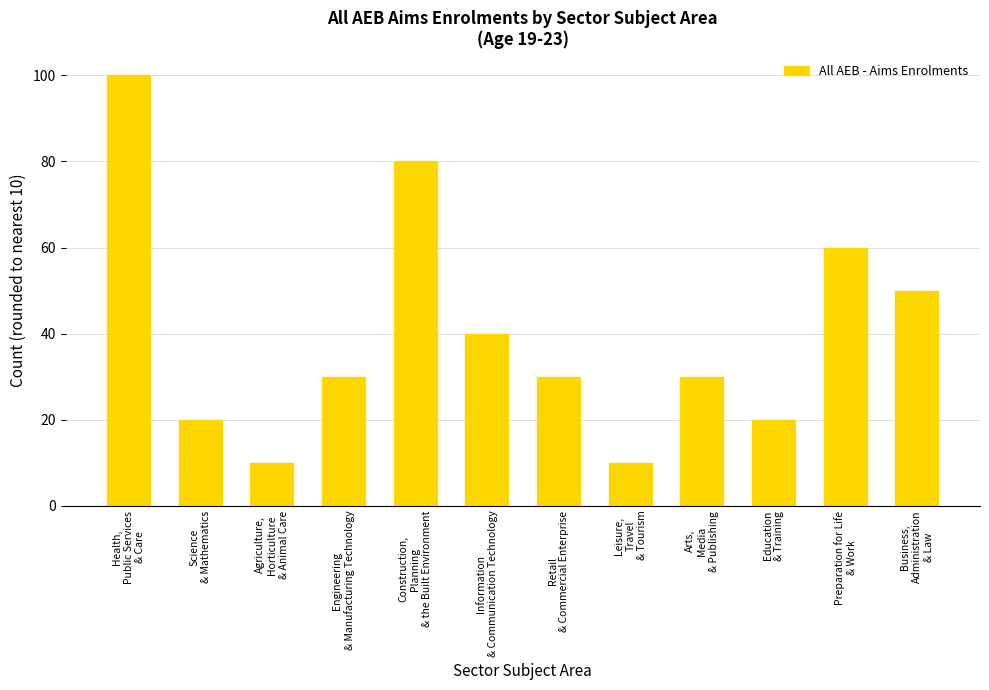

What is the label of the 4th bar from the right?

Arts,
Media
& Publishing